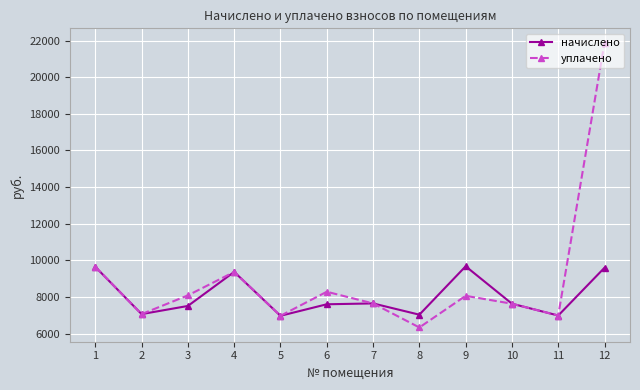

At 9, list the series in order from largest to smallest.

начислено, уплачено